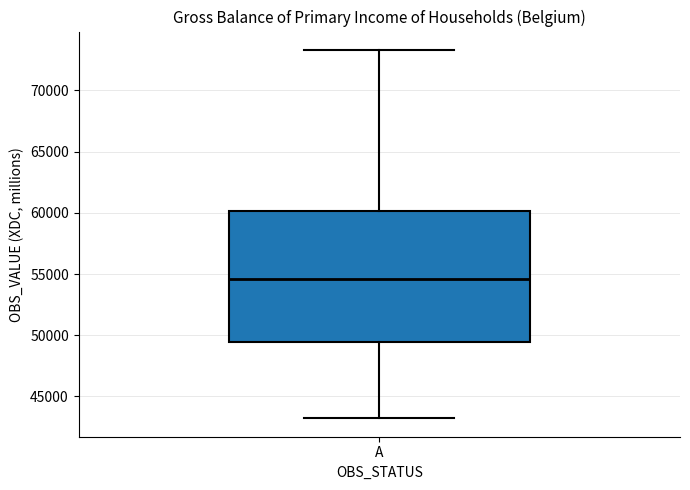

Read this box plot against the y-axis: the position of the median line, the range covered by the box, and the ends of both whiskers. The values are not printed on the chart, so give them approximately, as read against the axis.

median 54500, box 49500 to 60000, whiskers 43000 to 73500